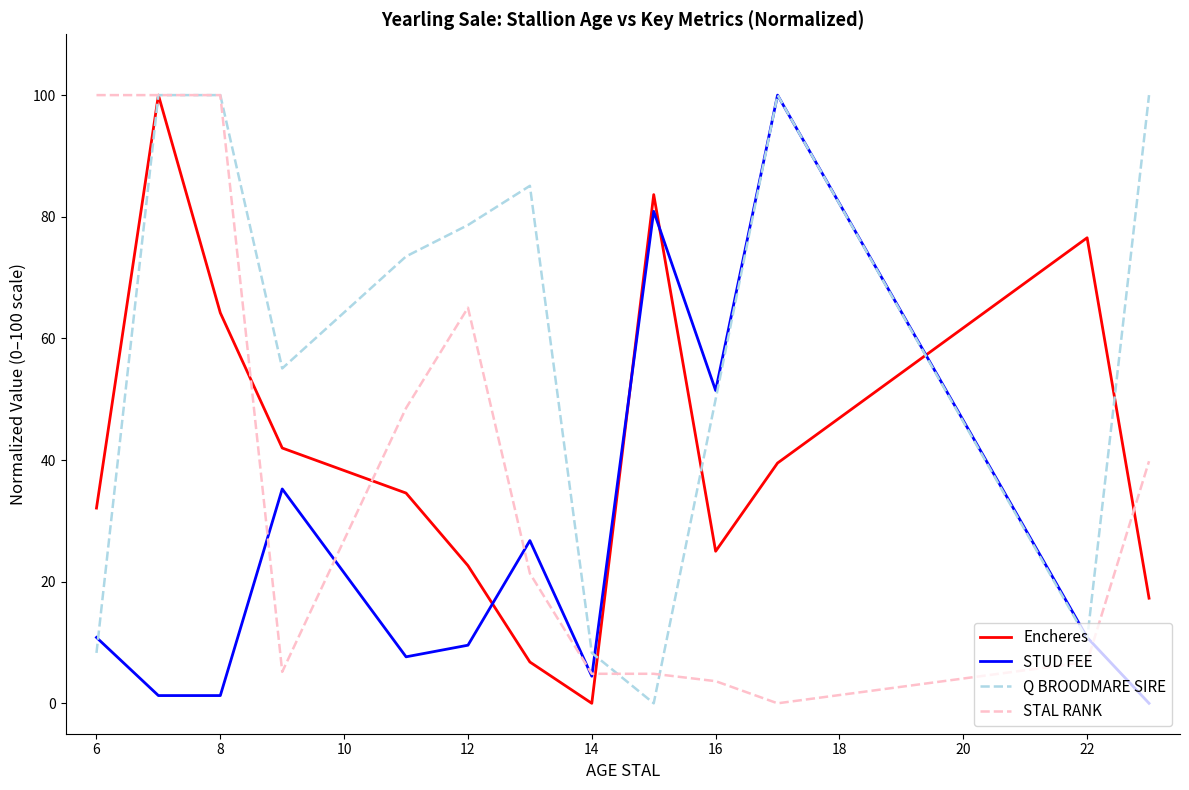

True or false: STAL RANK and STUD FEE cross at least once.

True